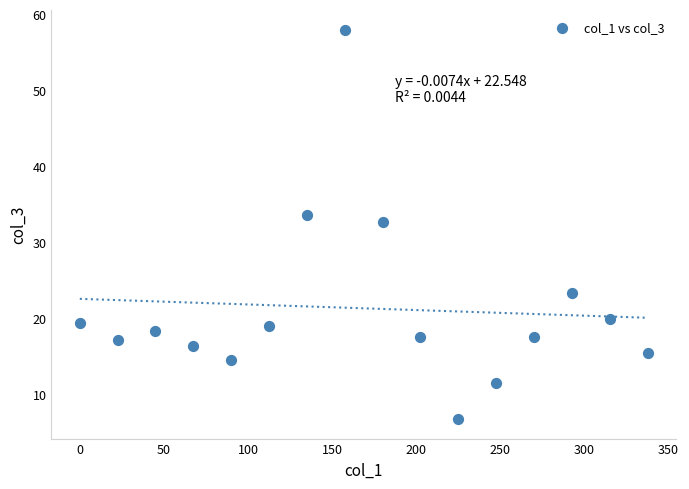

What Y value in the scatter plot is closest to 32?

32.7